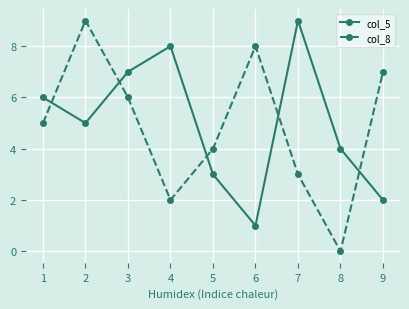

How many series are shown in this chart?

2